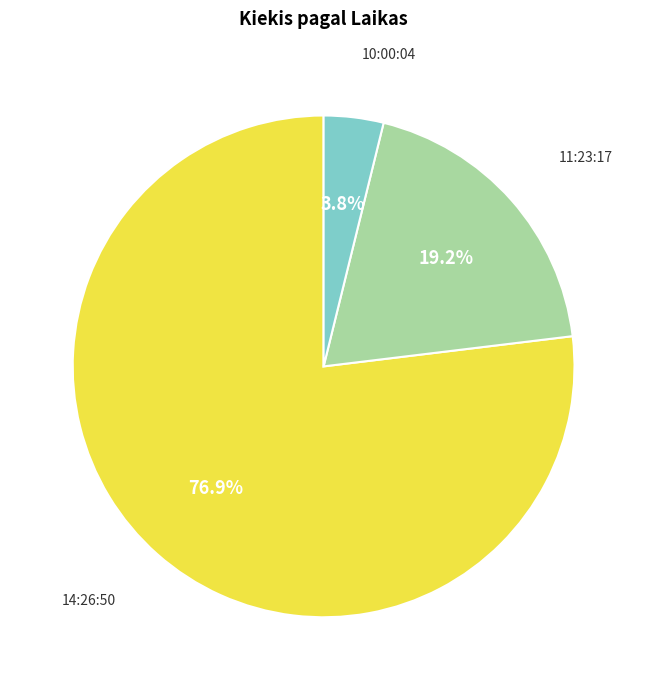

Is there any slice that represents more than half of the pie?

Yes